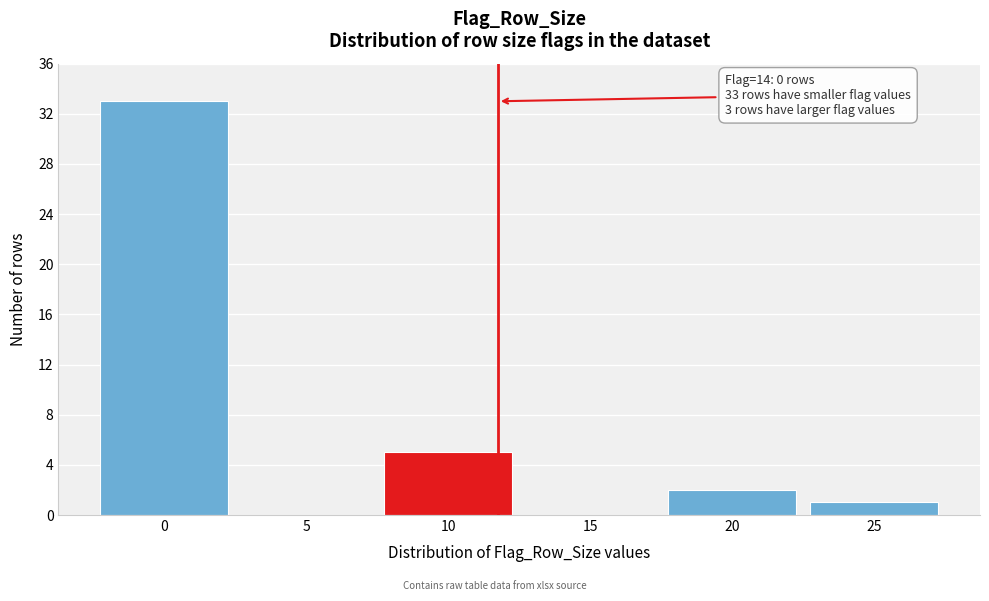

Reading left to right, what are all the values shown in this chart?

0=33	5=0	10=5	15=0	20=2	25=1